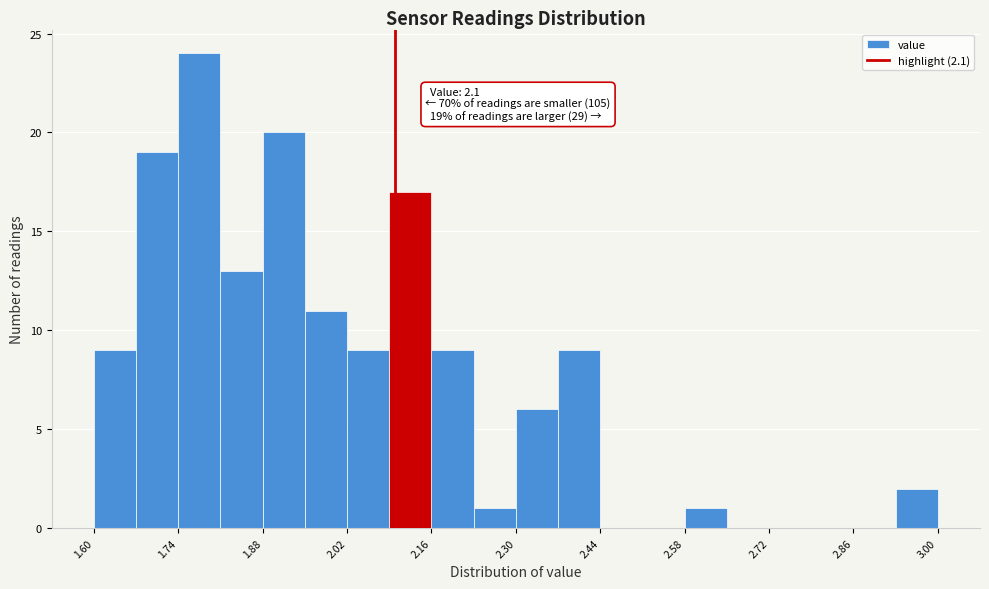

Around what value on the x-axis is the tallest bar? Give the approximate position of its centre, as read against the axis.

1.78